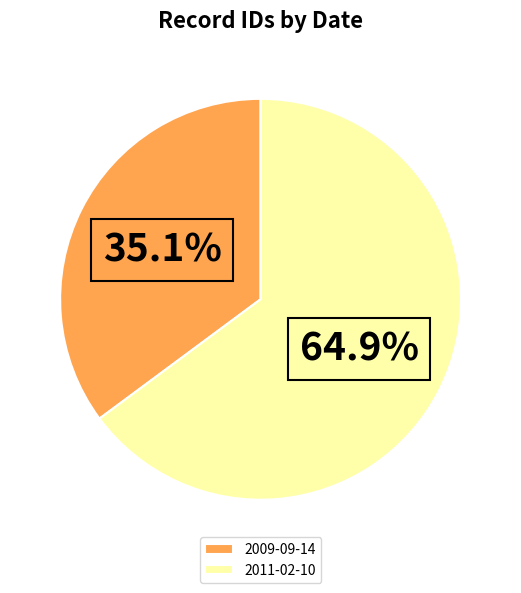

What percentage is the 2011-02-10 slice, to the nearest percent?

65%